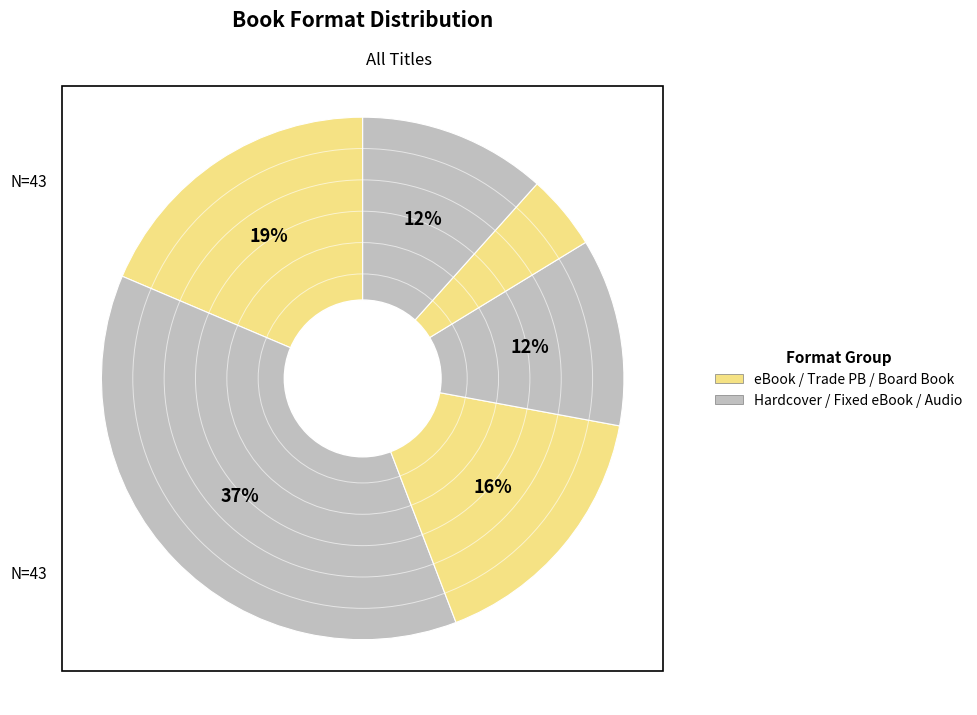

Count the number of slices in the pie.

6